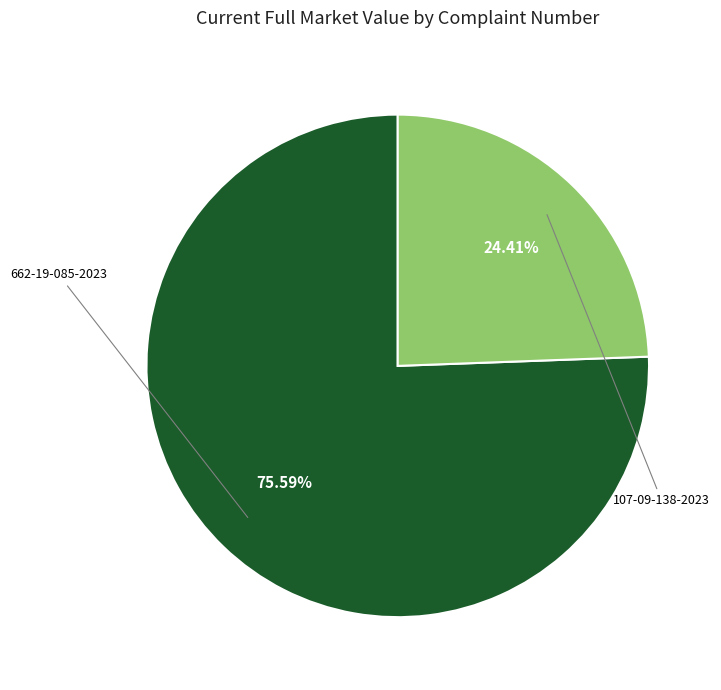

The 662-19-085-2023 slice represents 61% of the pie. True or false?

False